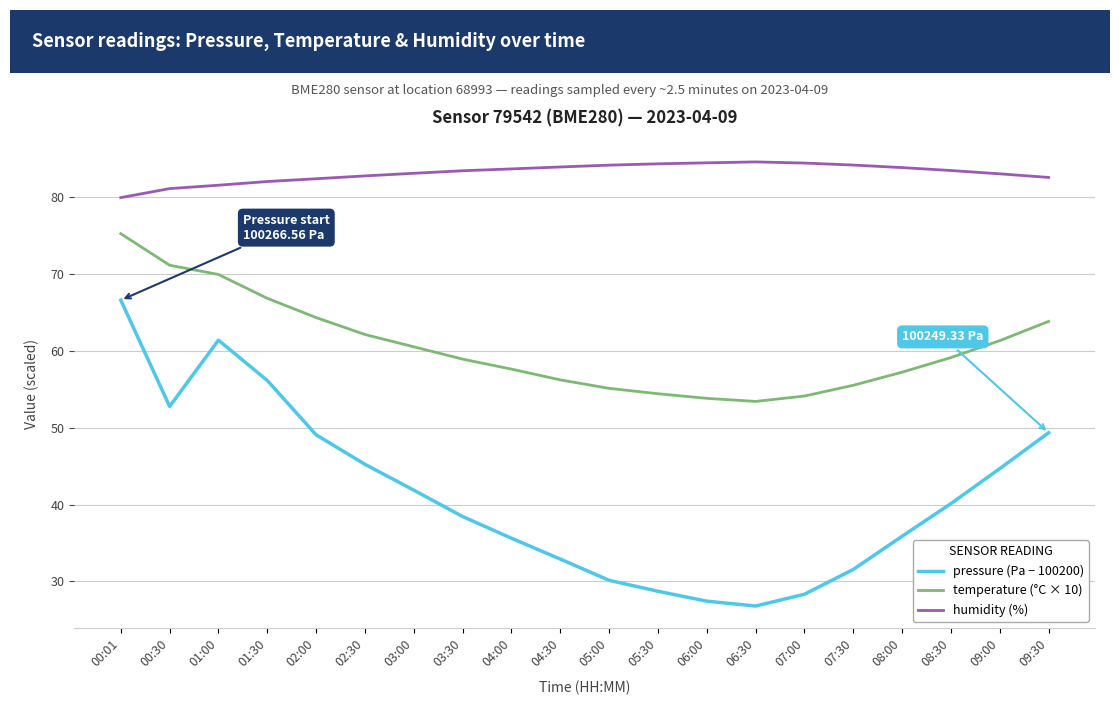

What is the sum of the temperature (°C × 10) values at 03:30 and 08:00?

116.1